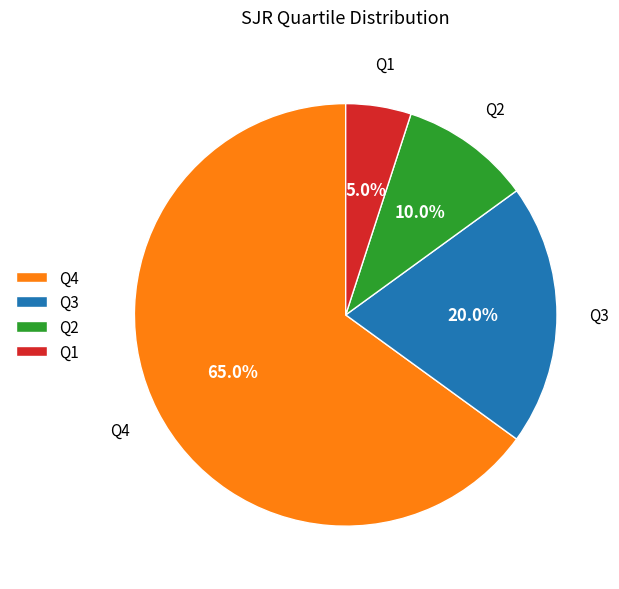

Do Q1 and Q4 together represent more than half of the pie?

Yes